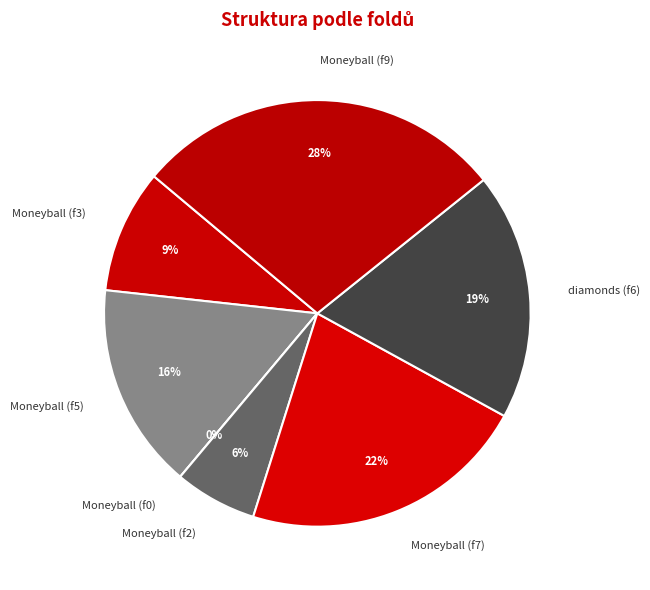

What is the change in value from Fold 3 to Fold 9?

+6